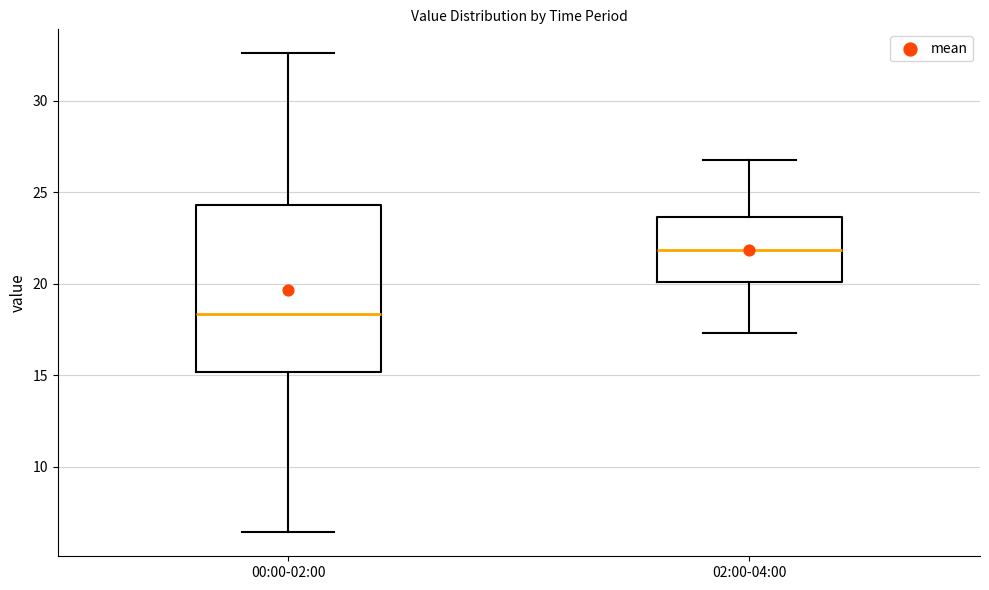

Reading left to right, transcribe this box plot: for each box, give where its median line is, the range the box spans, and where its two whiskers end, as read against the y-axis. The values are not printed on the chart, so give them approximately, as read against the axis.

00:00-02:00: median 18.5, box 15.0 to 24.5, whiskers 6.5 to 32.5
02:00-04:00: median 22.0, box 20.0 to 23.5, whiskers 17.5 to 27.0